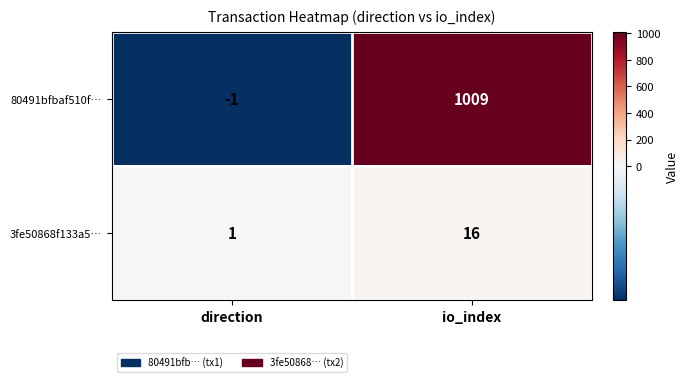

What is the total value across all series at io_index?

1025